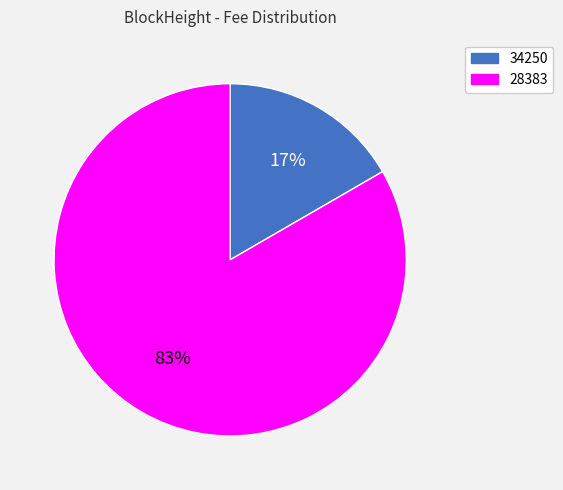

Does any single category account for the majority?

Yes